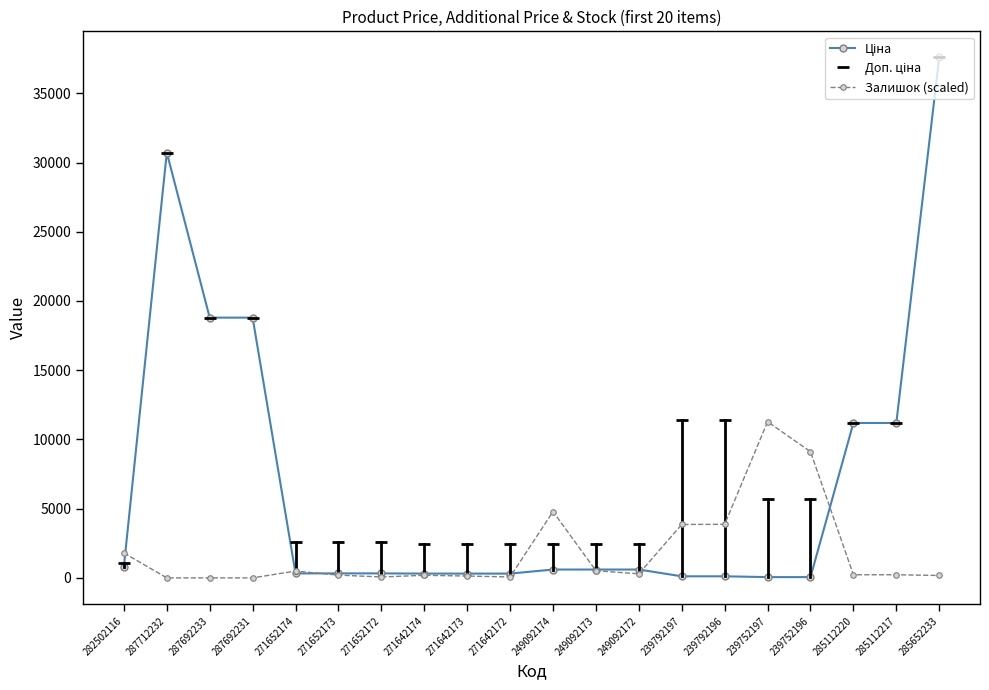

What is the label of the 6th point from the left?

271652173